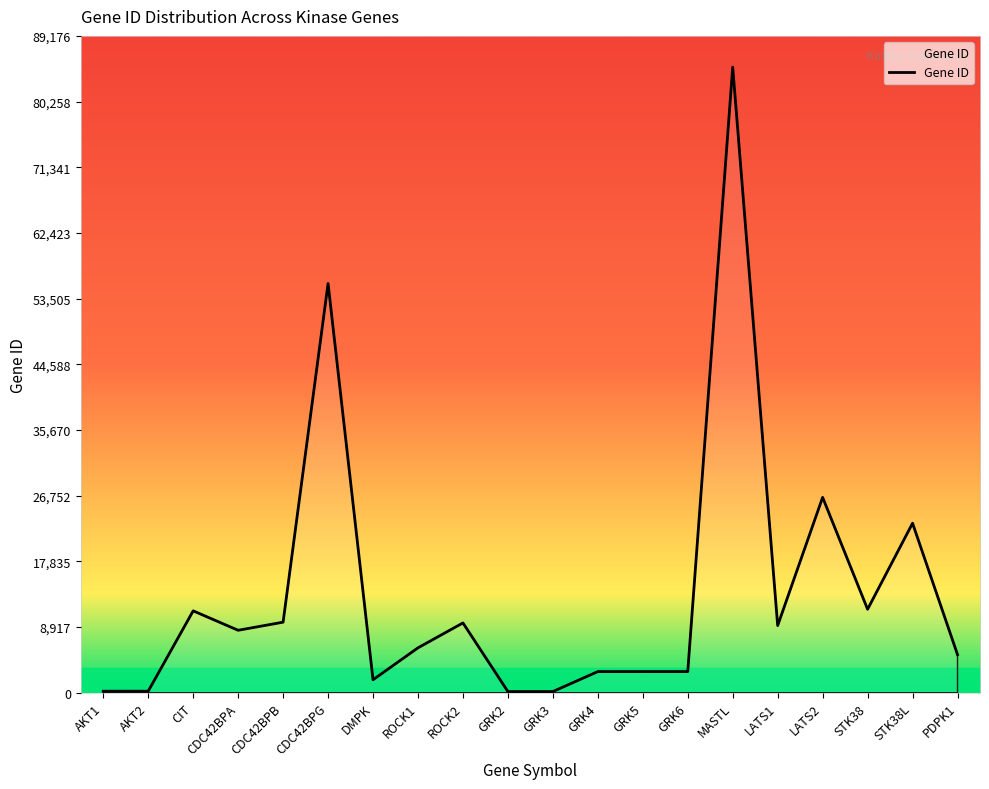

The value at CIT is 11113. True or false?

True